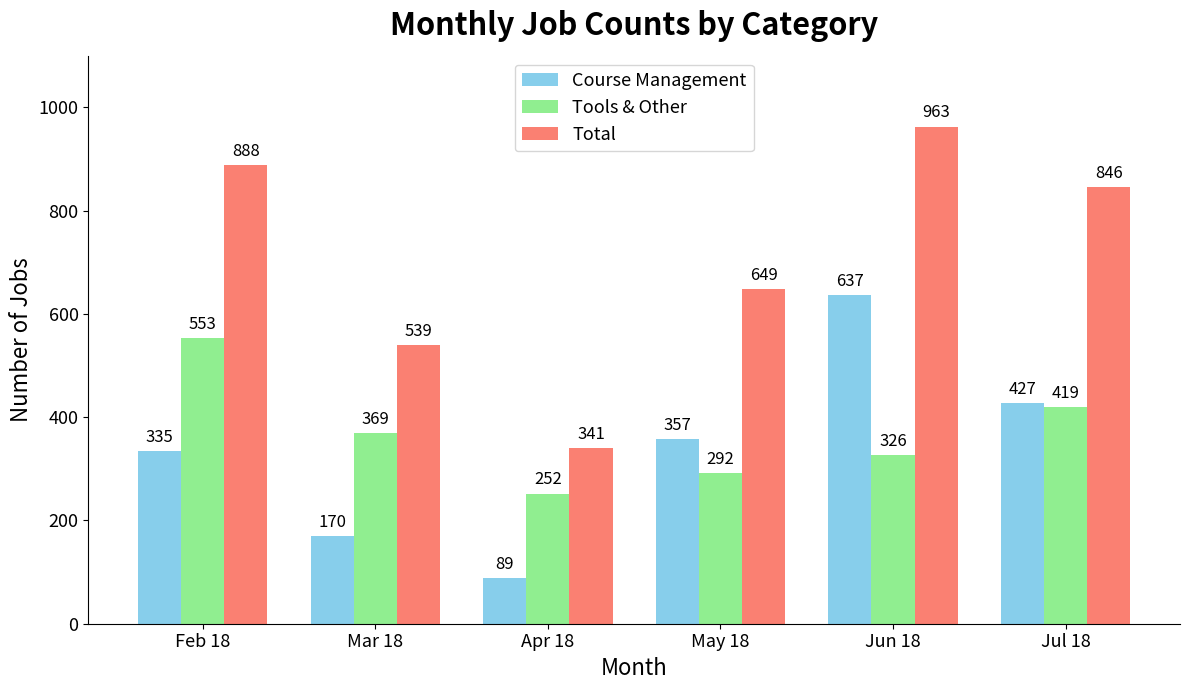

What is the difference between the maximum and minimum values in the Total series?

622